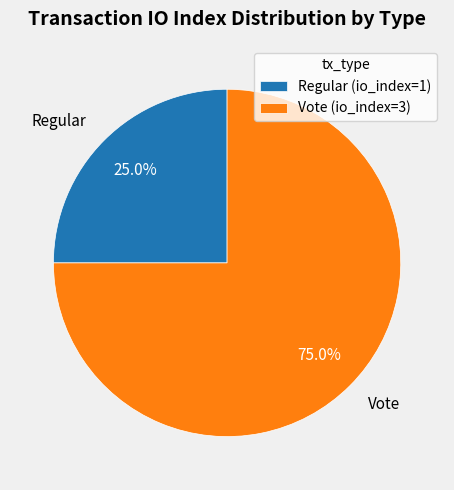

What is the total percentage of Regular and Vote?

100.0%